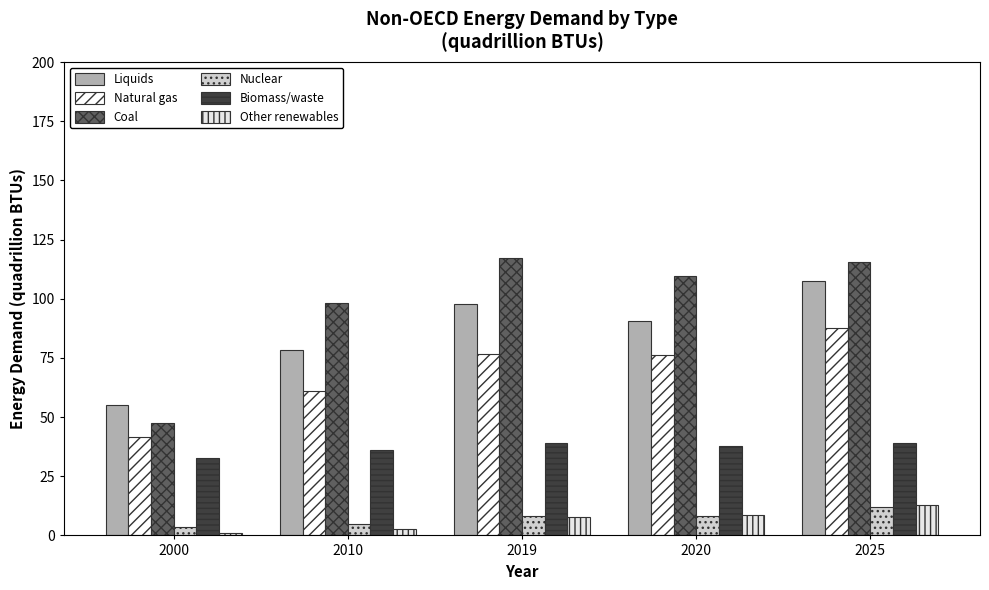

What is the difference between the Coal values at 2010 and 2025?

17.4